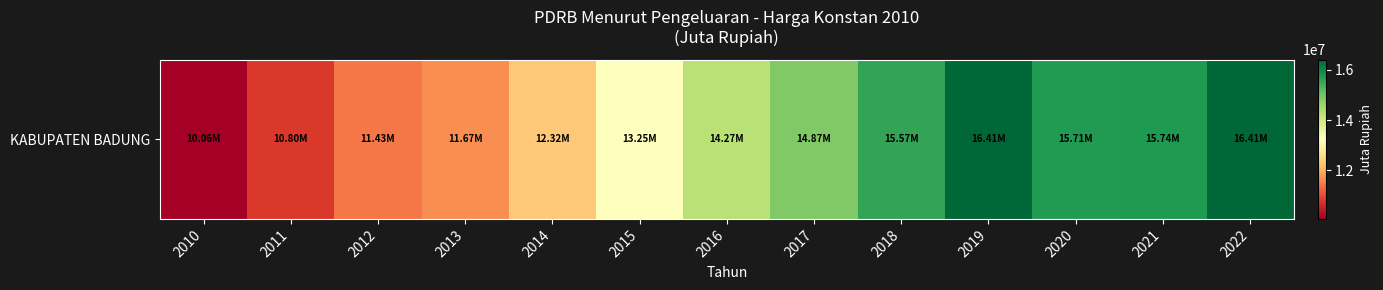

Read the value at 2011.

10803833.0